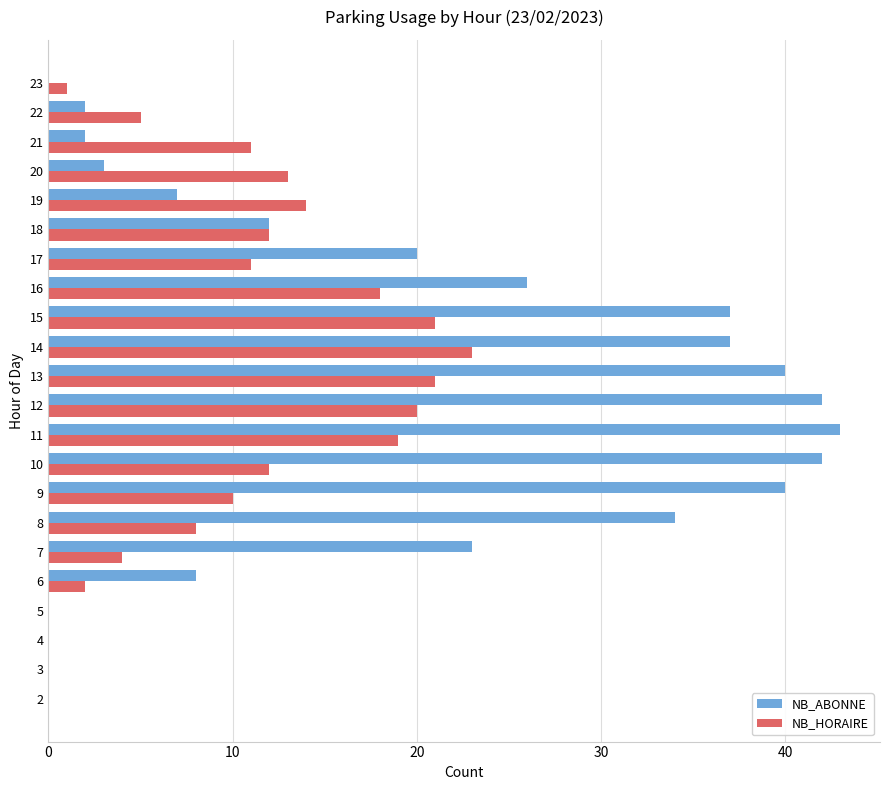

At which label does NB_ABONNE reach its peak?

11